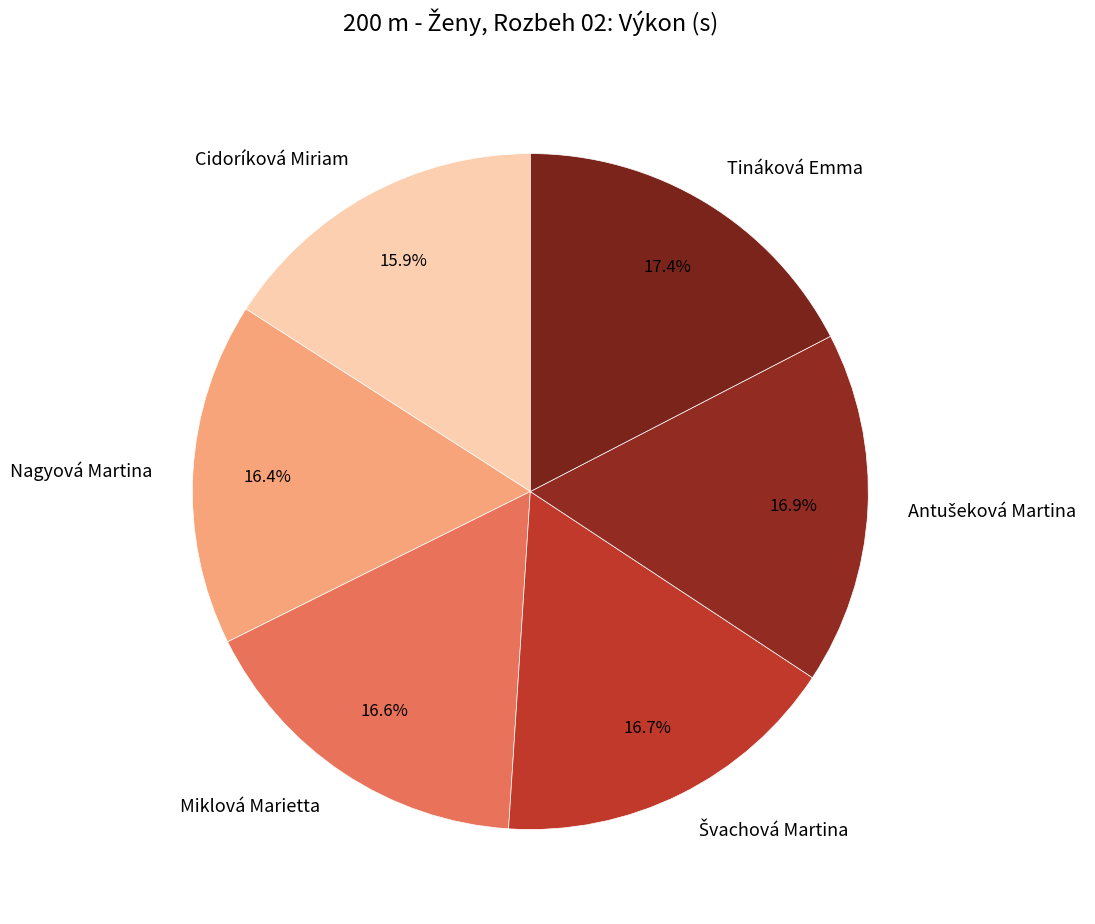

What percentage is NOT represented by Nagyová Martina?

83.6%